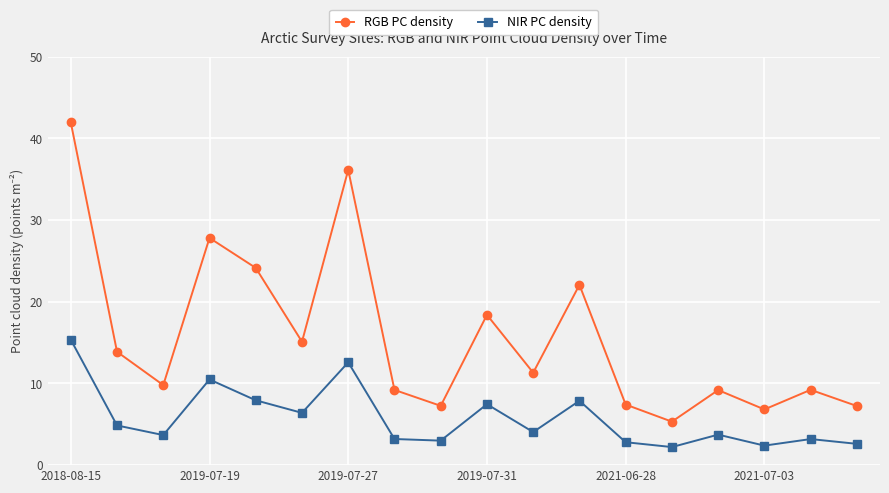

How many interior local peaks does the RGB PC density series have?

6